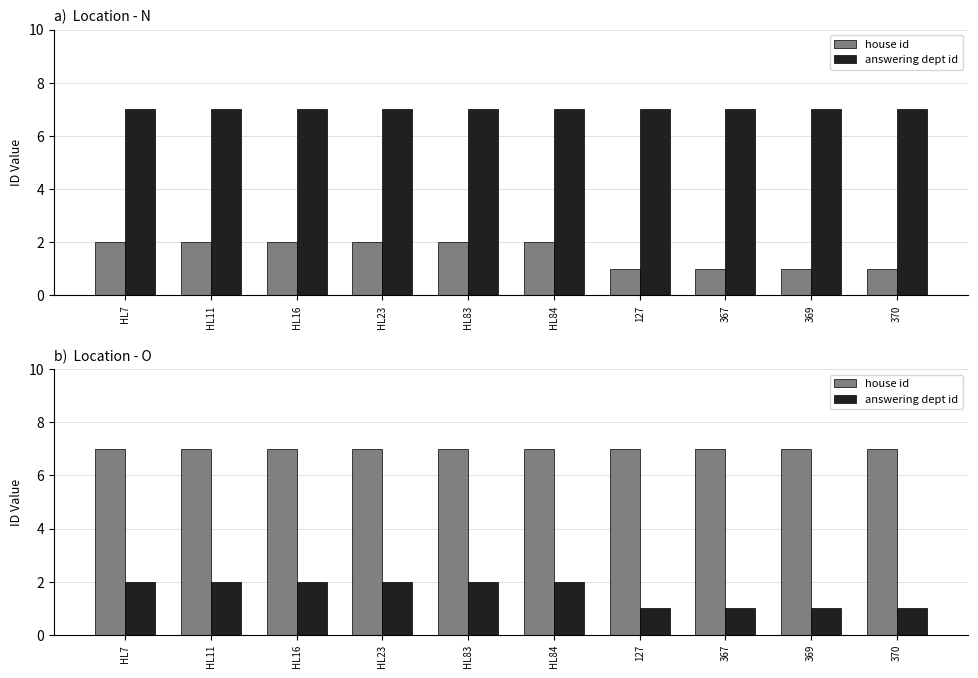

What is the total value across all series at HL83?

9